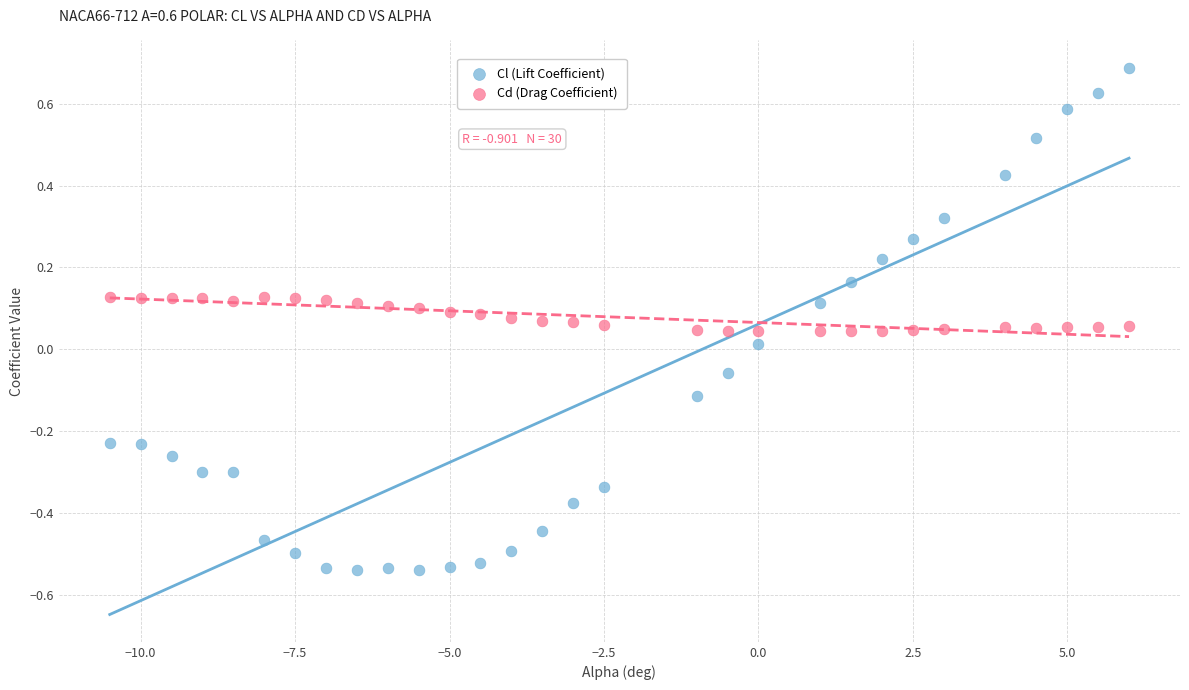

Across all data points, what is the range of Y values (max minus min)?

1.2